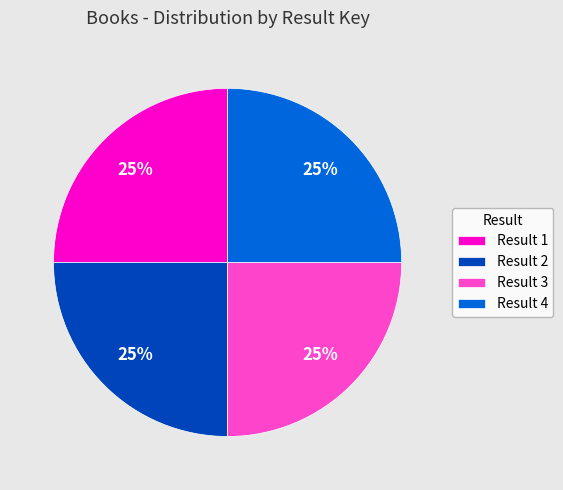

To the nearest percent, what is the combined percentage of Result 3 and Result 4?

50%